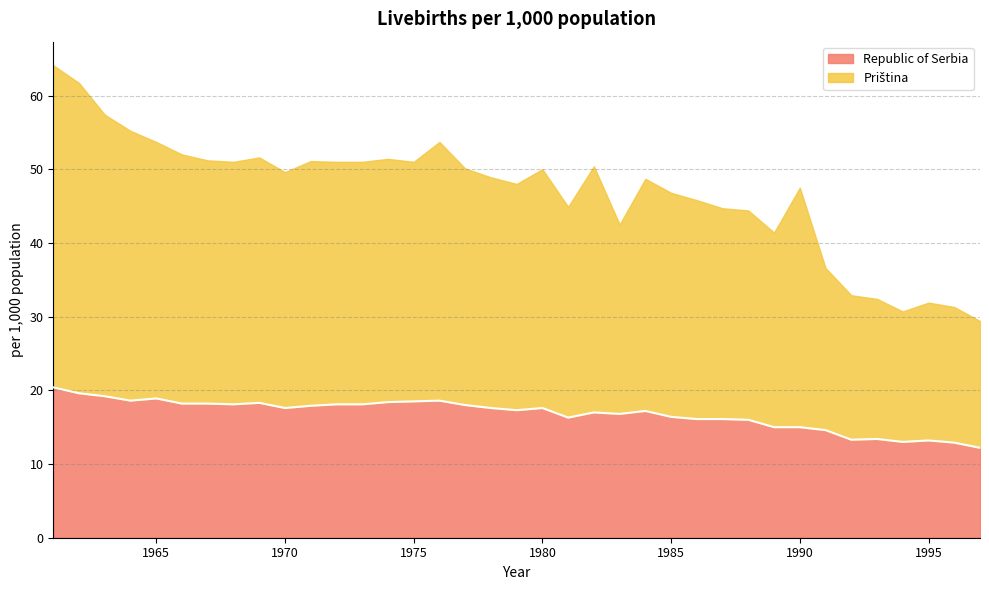

Does the chart have visible grid lines?

Yes